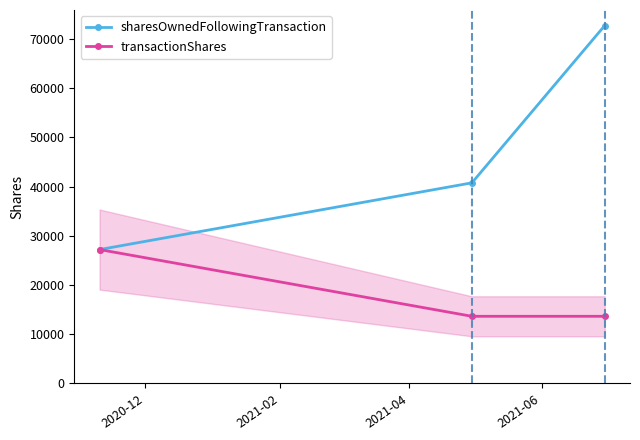

List the series in order of their peak value, lowest first.

transactionShares, sharesOwnedFollowingTransaction